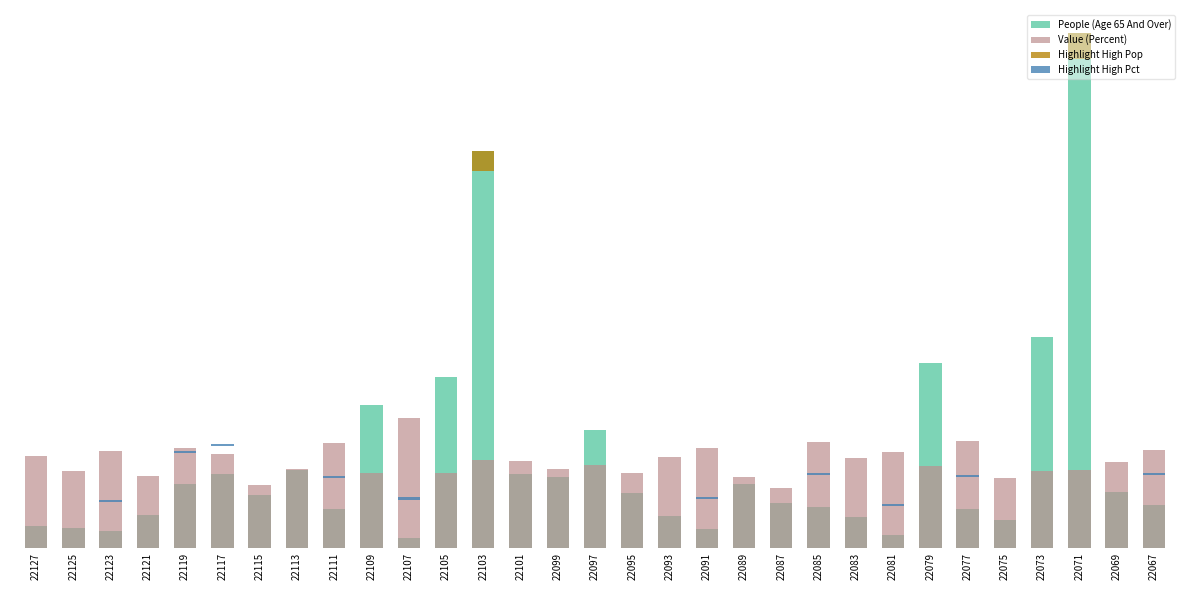

How many bars are there in each group?

4